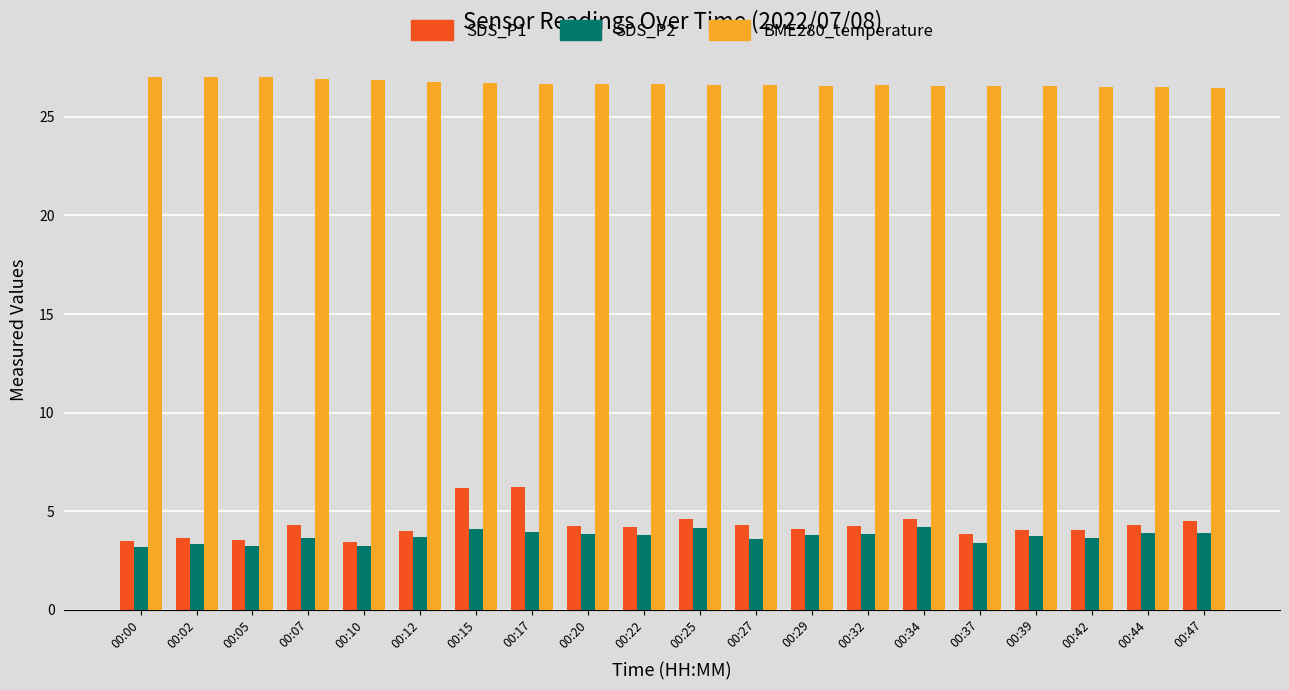

How many groups of bars are there?

20